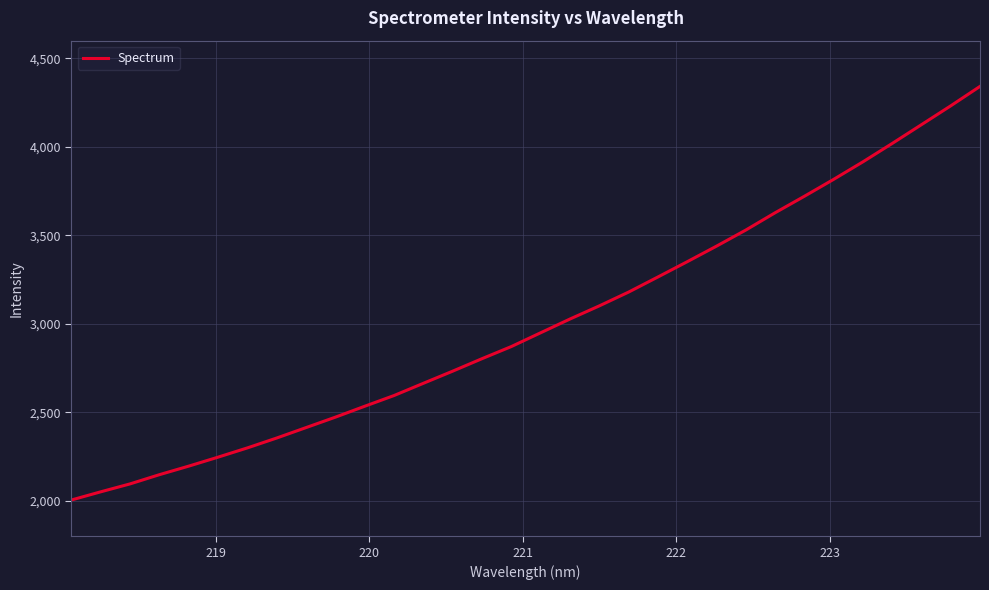

How many lines are shown in the chart?

1